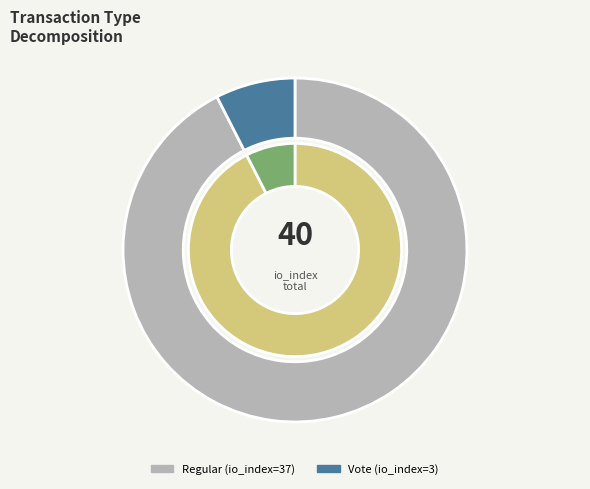

Approximately how many times larger is the value at Vote (io_index=3) compared to Regular (io_index=37)?

0.1